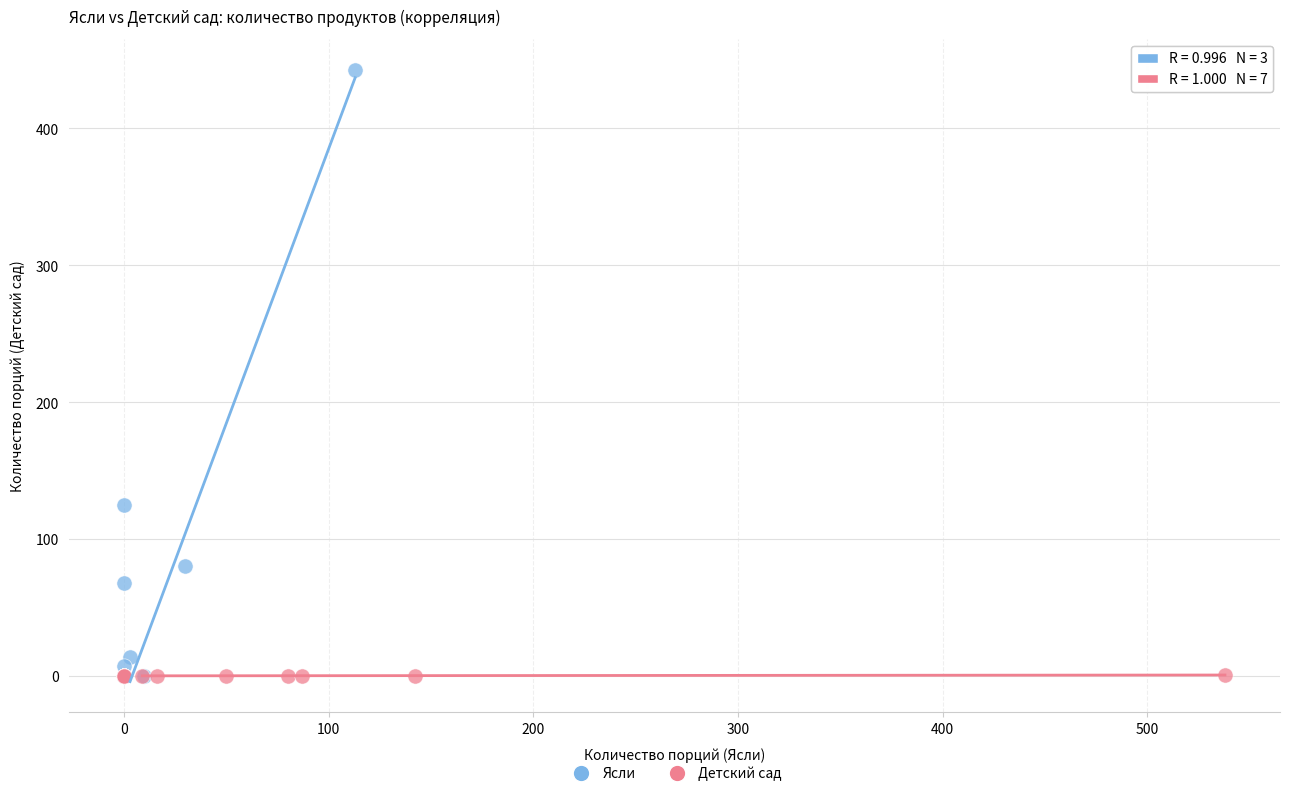

Which series has the largest Y range (max minus min)?

Ясли